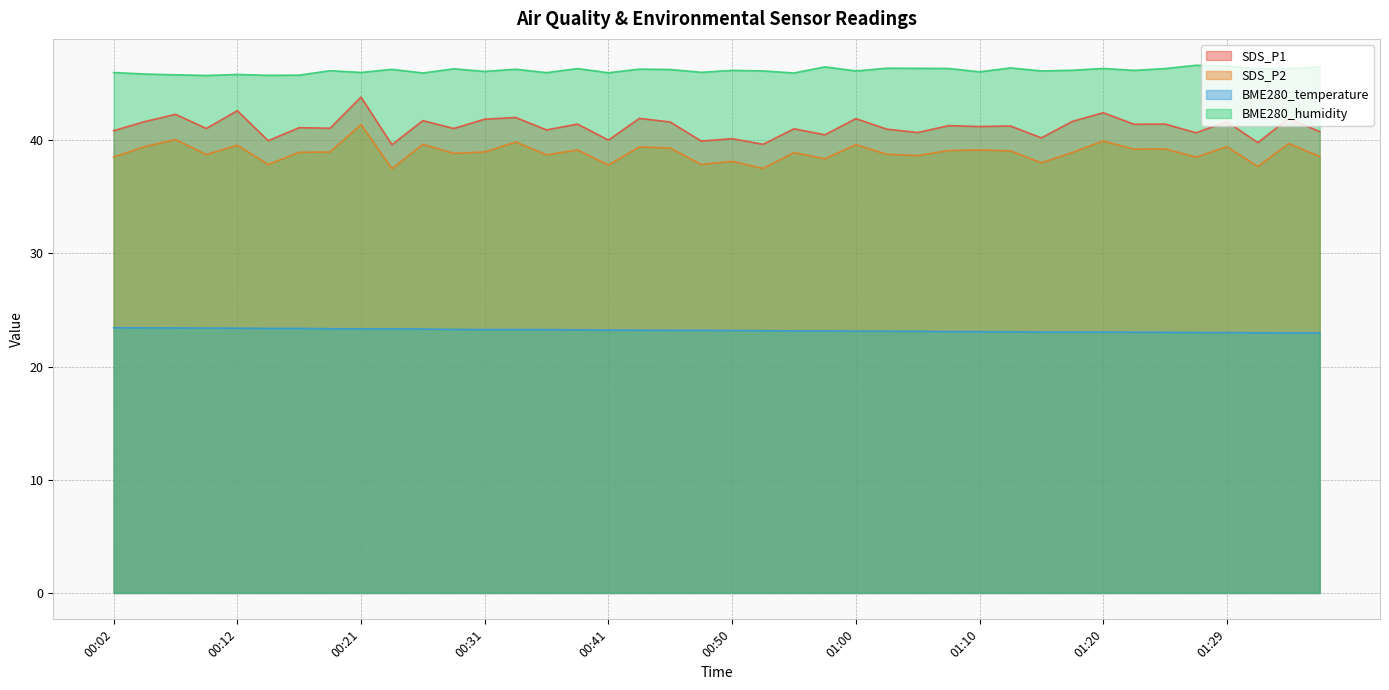

What is the highest value of the SDS_P1 series?

43.8